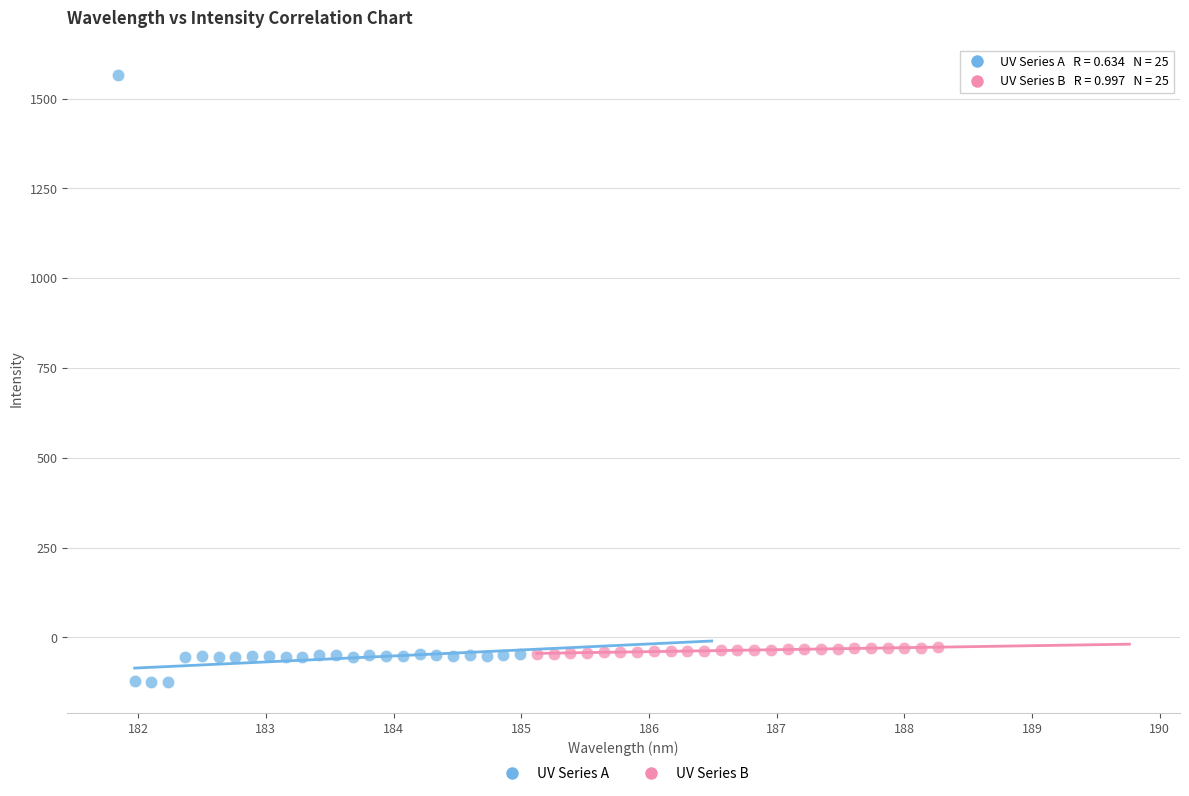

Which series contains the highest Y value?

UV Series A